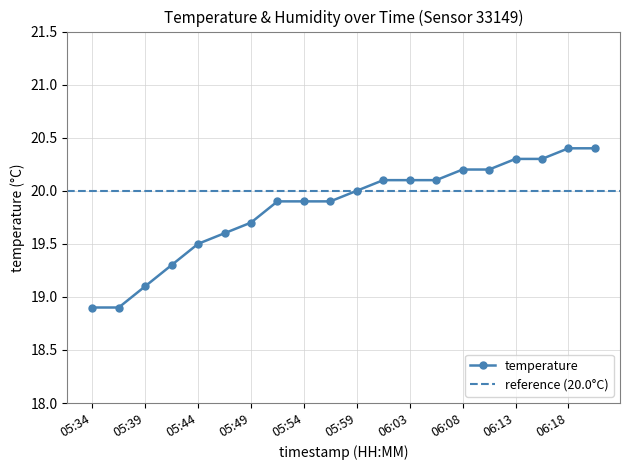

What is the change in value from 05:37 to 05:46?

+0.7